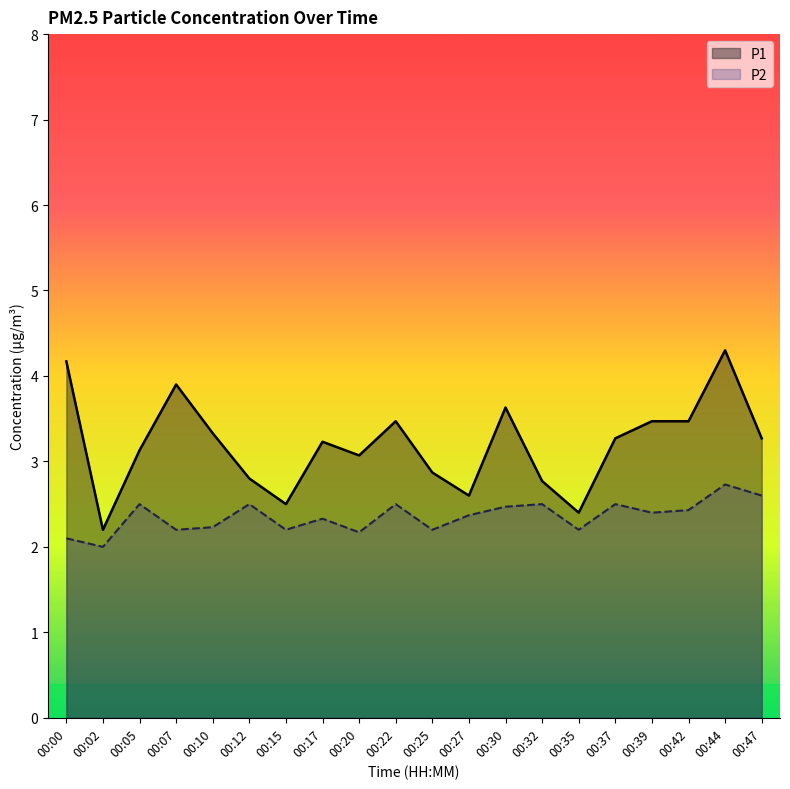

What is the value of the P1 point at the 9th from the left?

3.1